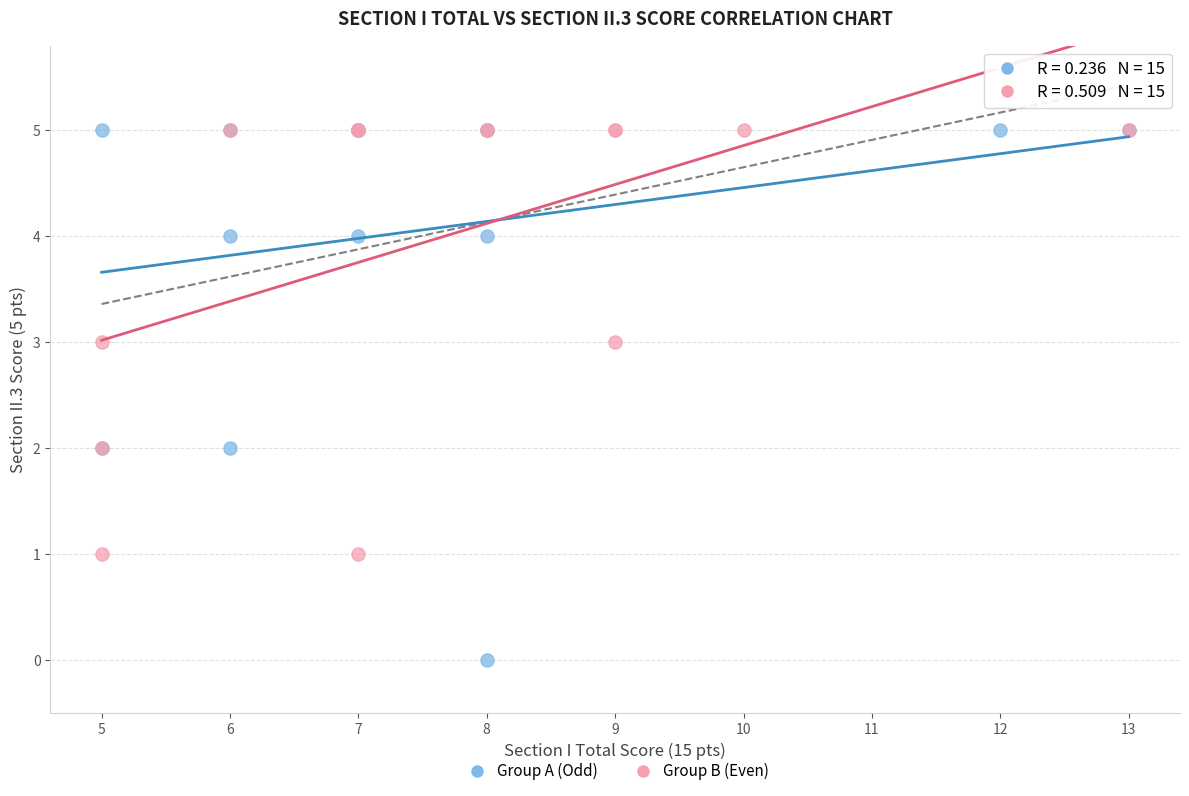

Which series has the widest spread of Y values?

Group A (Odd)